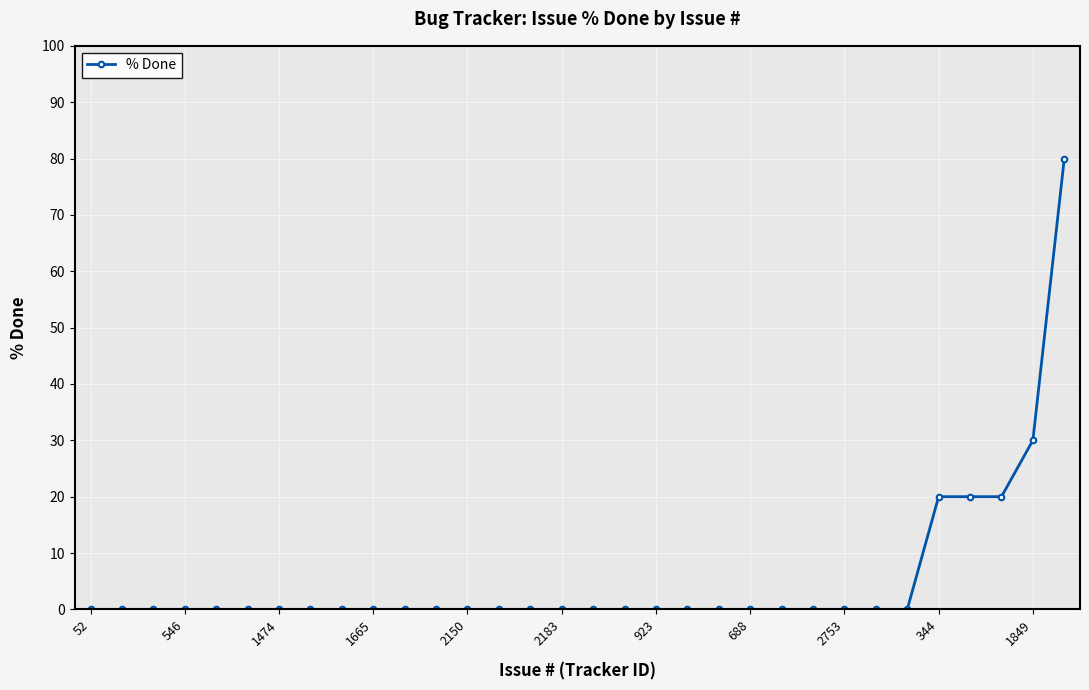

What is the greatest value displayed?

80